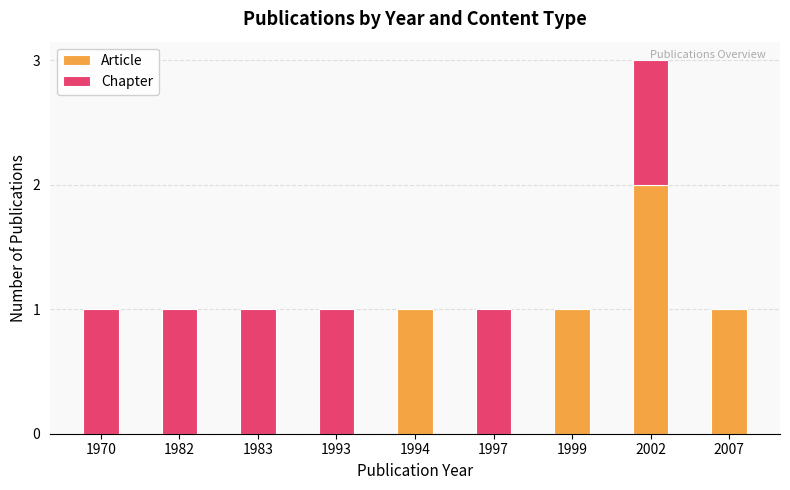

Count the number of categories in the chart.

9